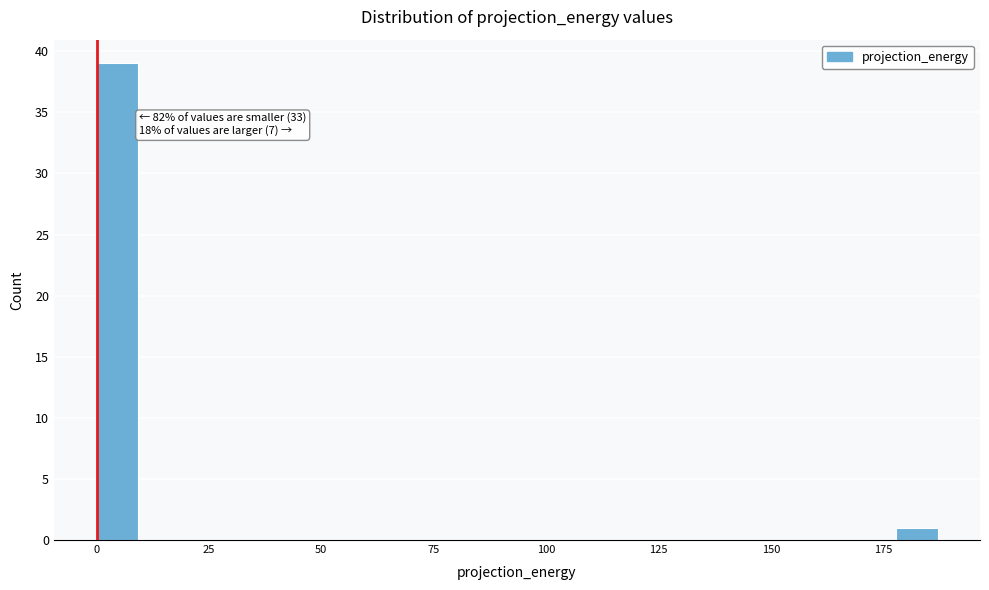

Read against the x-axis, roughly where is the centre of the tallest bar?

5